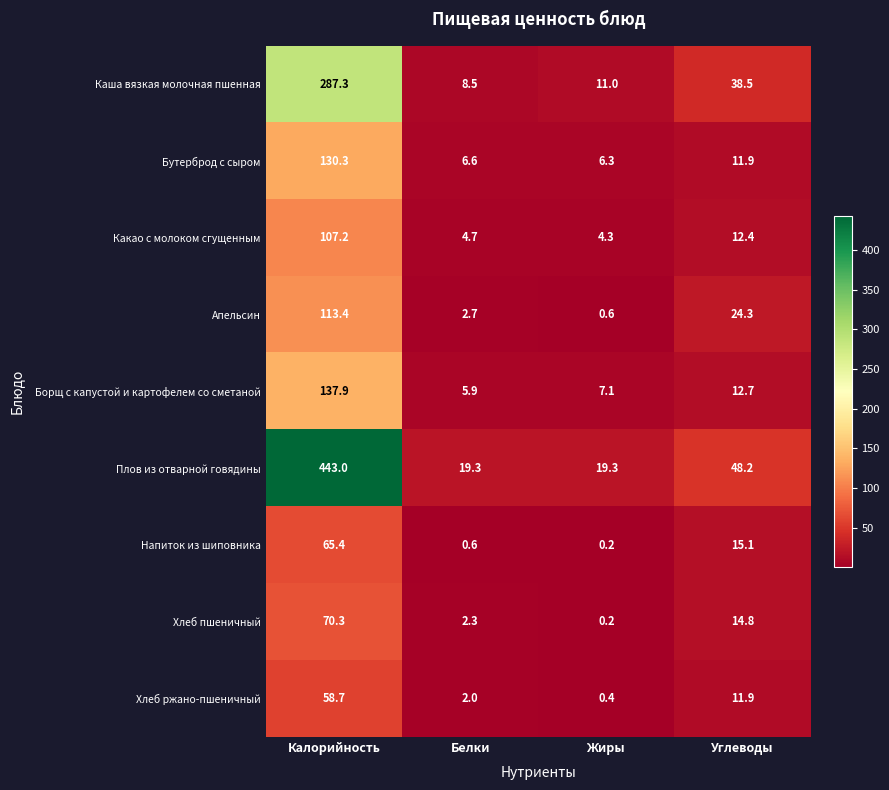

Is it true that Апельсин equals 11.4 at Углеводы?

False